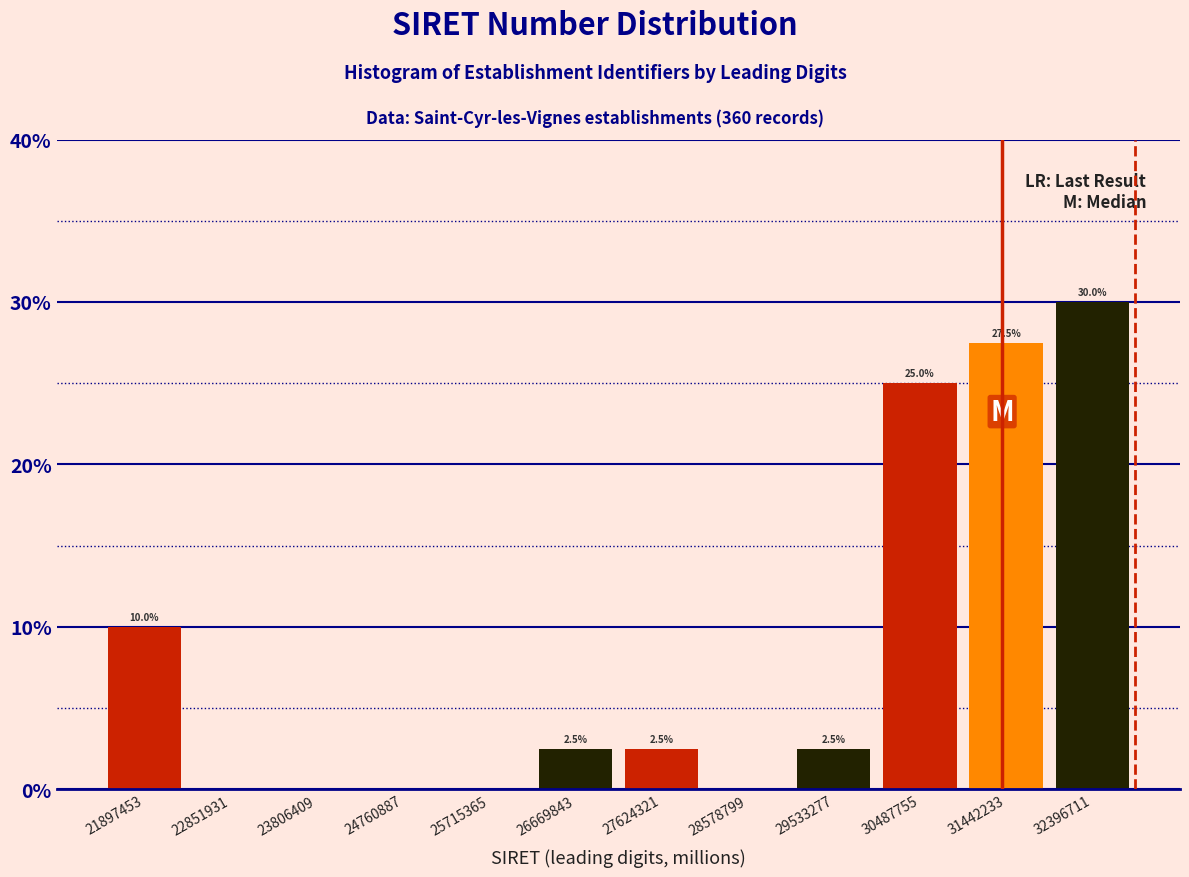

Which range on the x-axis has the tallest bar?

31900000 to 32900000